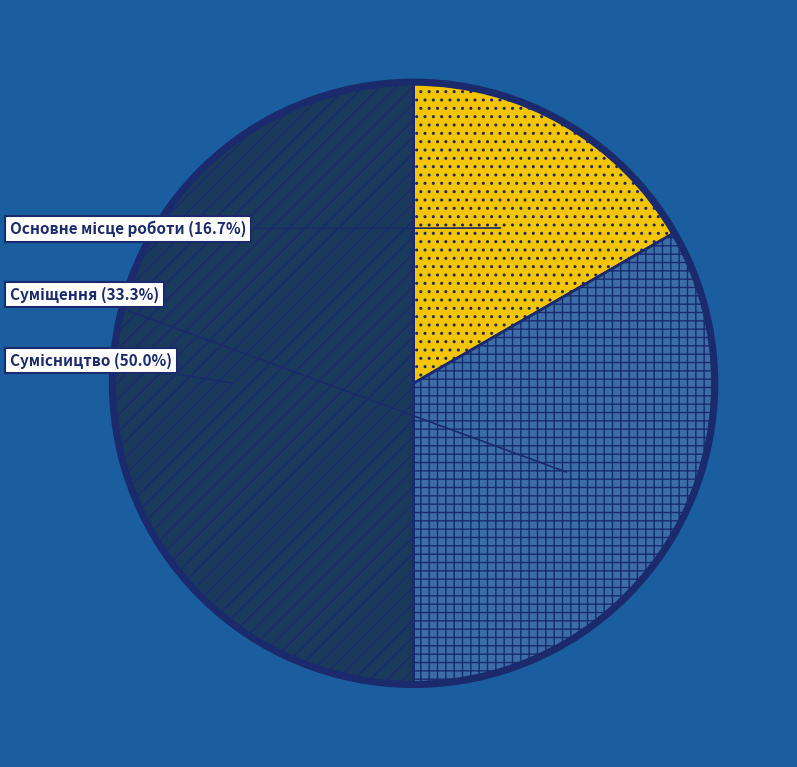

What percentage is the Сумісництво slice, to the nearest percent?

50%